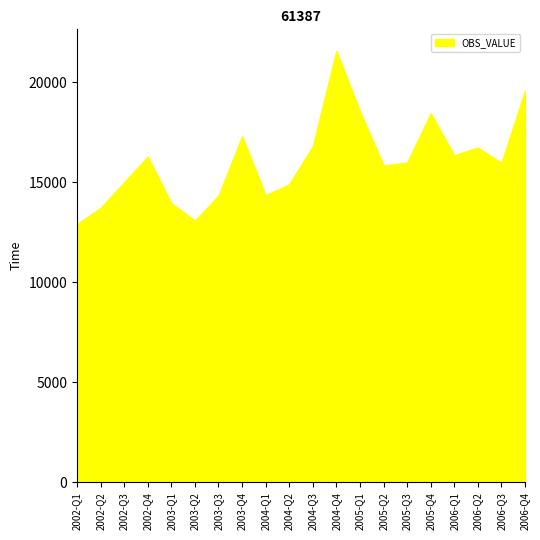

How many points are lower than both their immediate neighbors (excluding endpoints)?

5